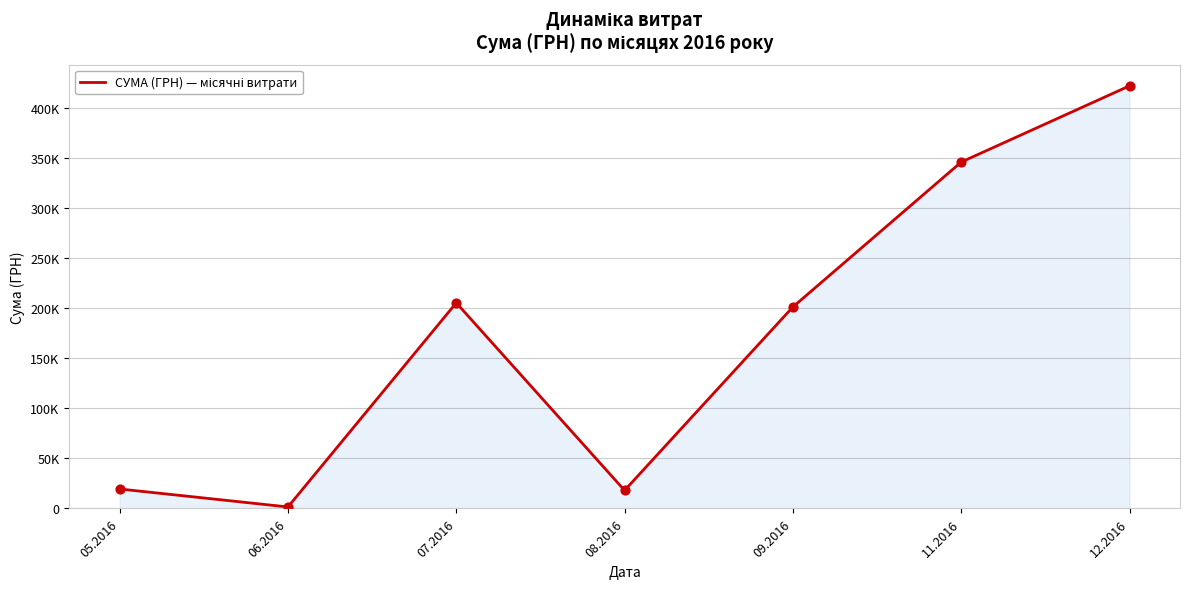

Approximately how many times larger is the value at 05.2016 compared to 09.2016?

0.1